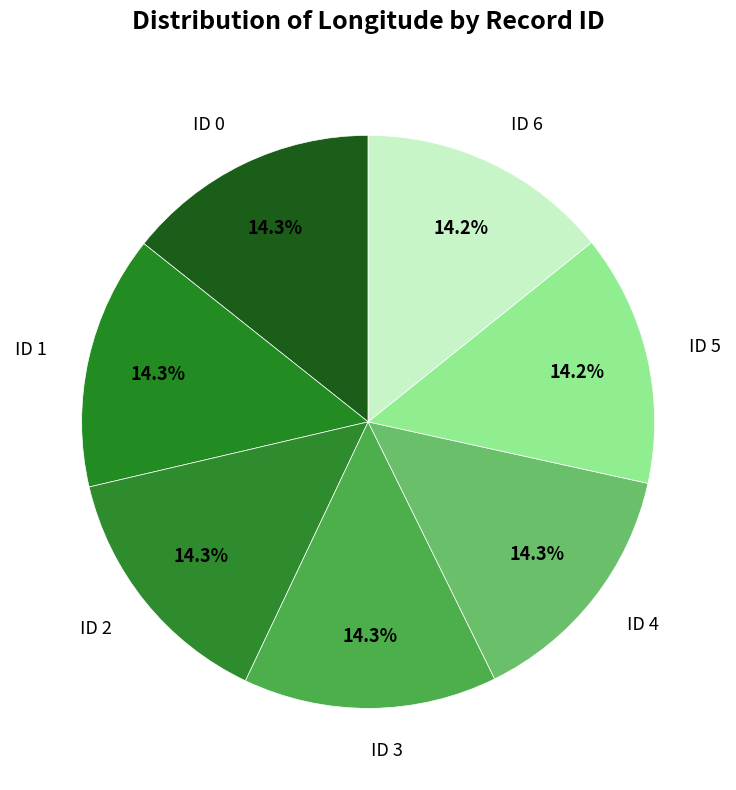

What is the ratio of the value at ID 6 to the value at ID 3?

1.0